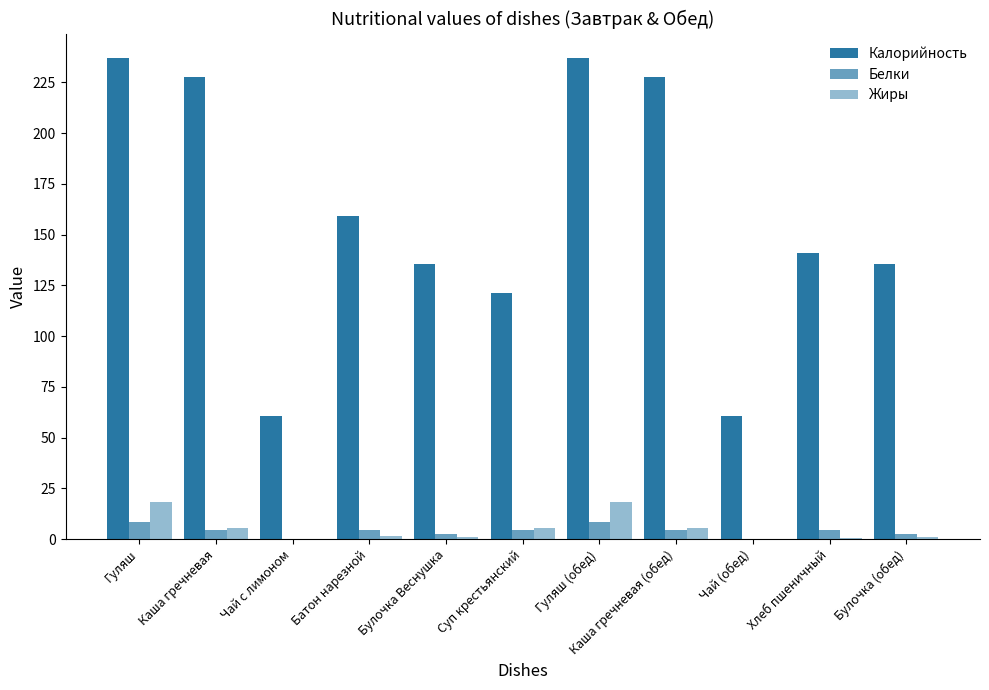

At which category is the sum across all series the highest?

Гуляш